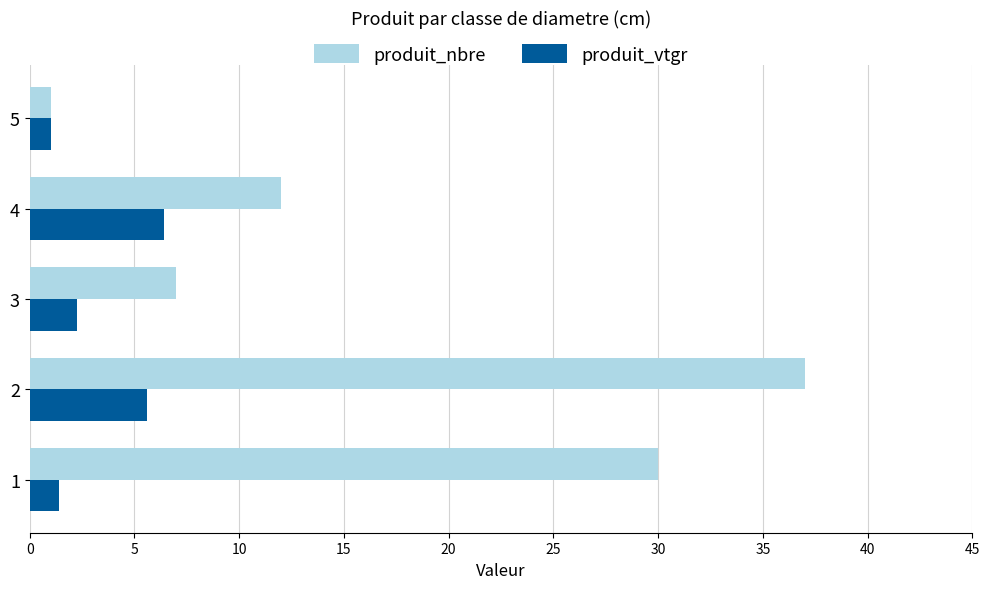

Which series has the widest spread of values?

produit_nbre